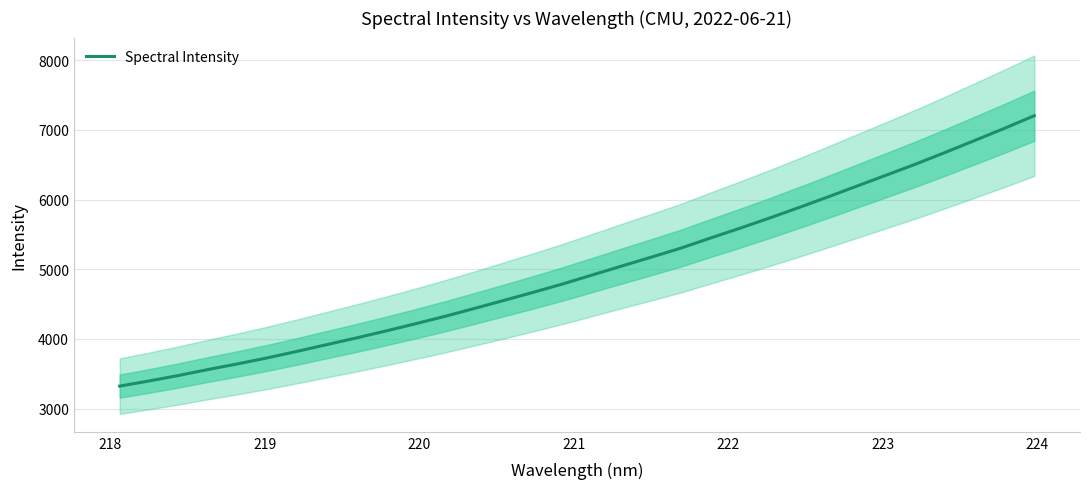

Reading left to right, what are all the values shown in this chart?

3322.2	3396.7	3475.6	3561.2	3642.1	3727.9	3820.0	3916.7	4012.2	4112.1	4215.3	4322.0	4435.4	4550.8	4667.6	4787.8	4916.2	5044.7	5171.9	5300.8	5445.5	5586.3	5732.0	5882.7	6037.7	6195.9	6354.0	6512.8	6680.2	6851.2	7024.1	7203.2